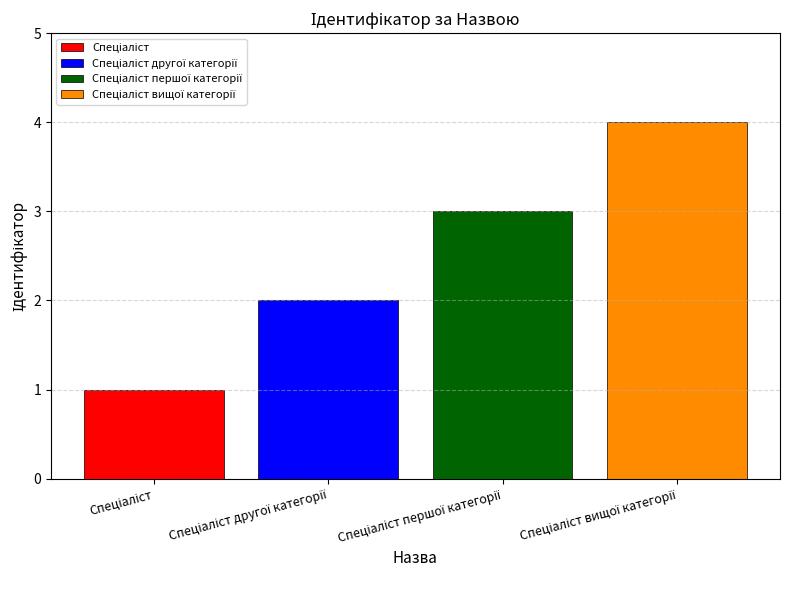

What is the smallest value displayed?

1